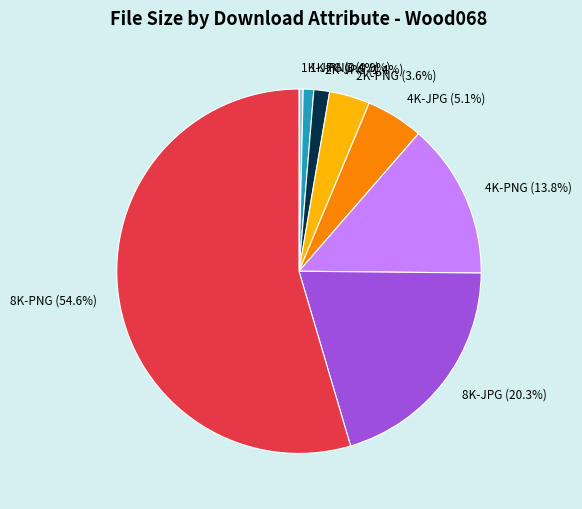

True or false: 2K-JPG accounts for 10% of the total.

False